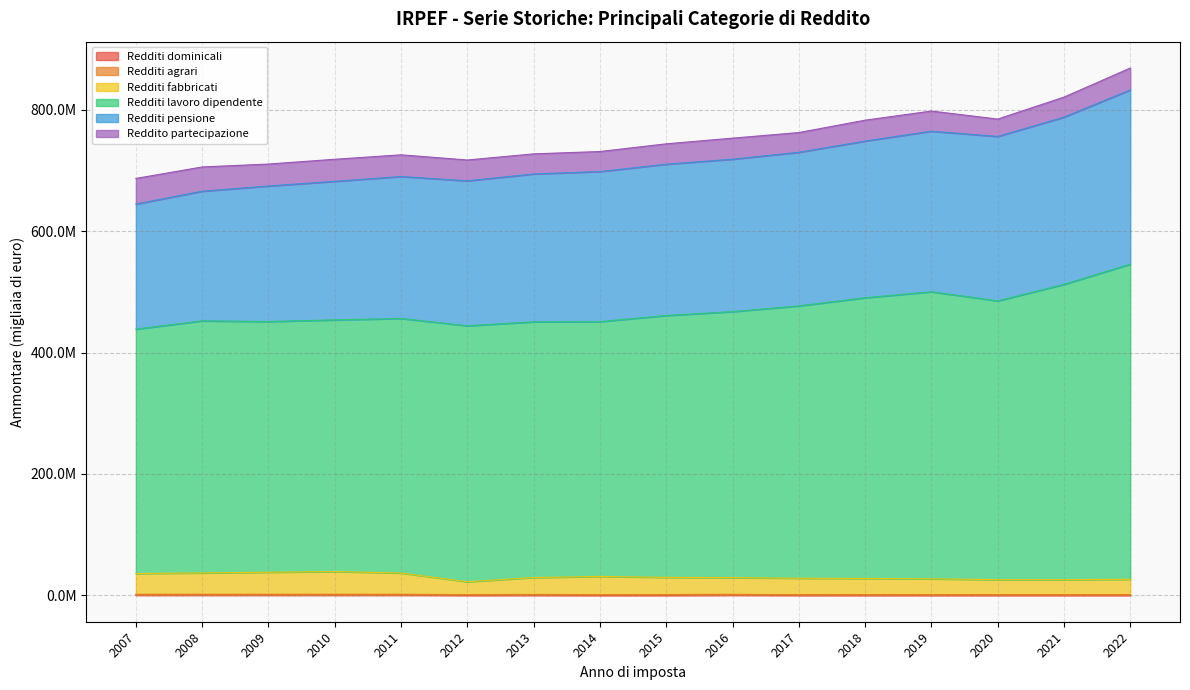

Does the chart have visible grid lines?

Yes